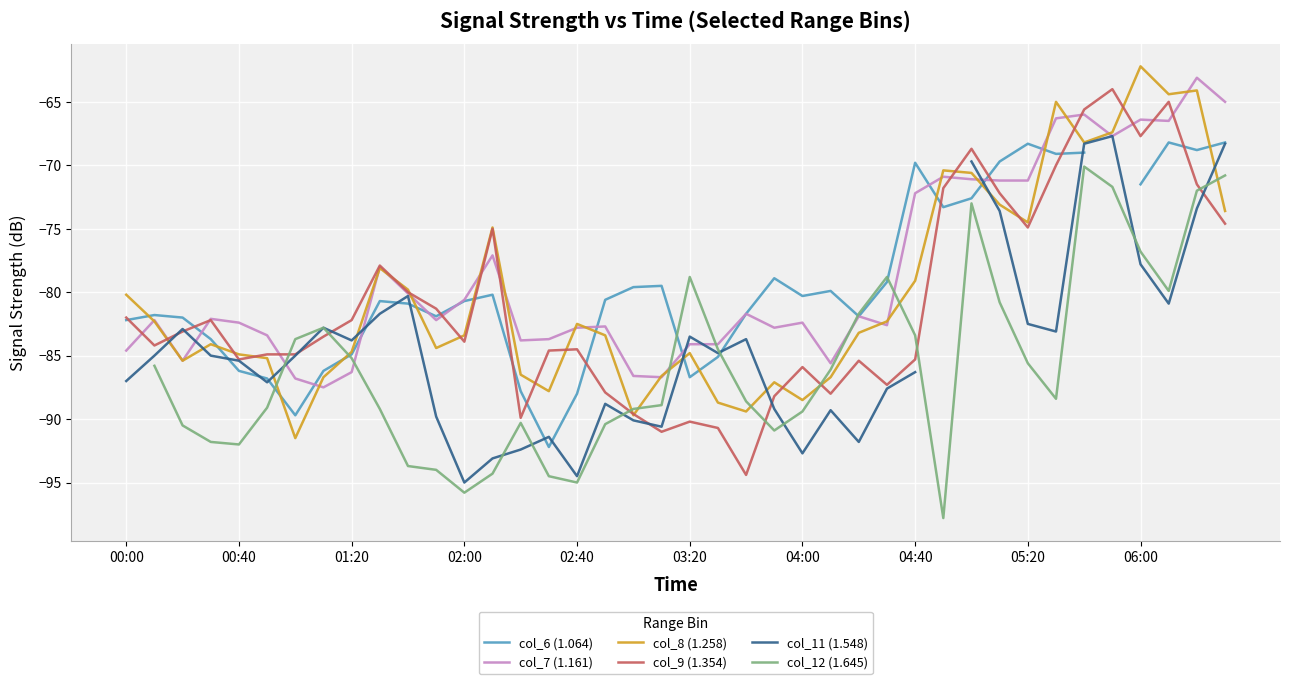

What is the lowest value of the col_8 (1.258) series?

-91.5